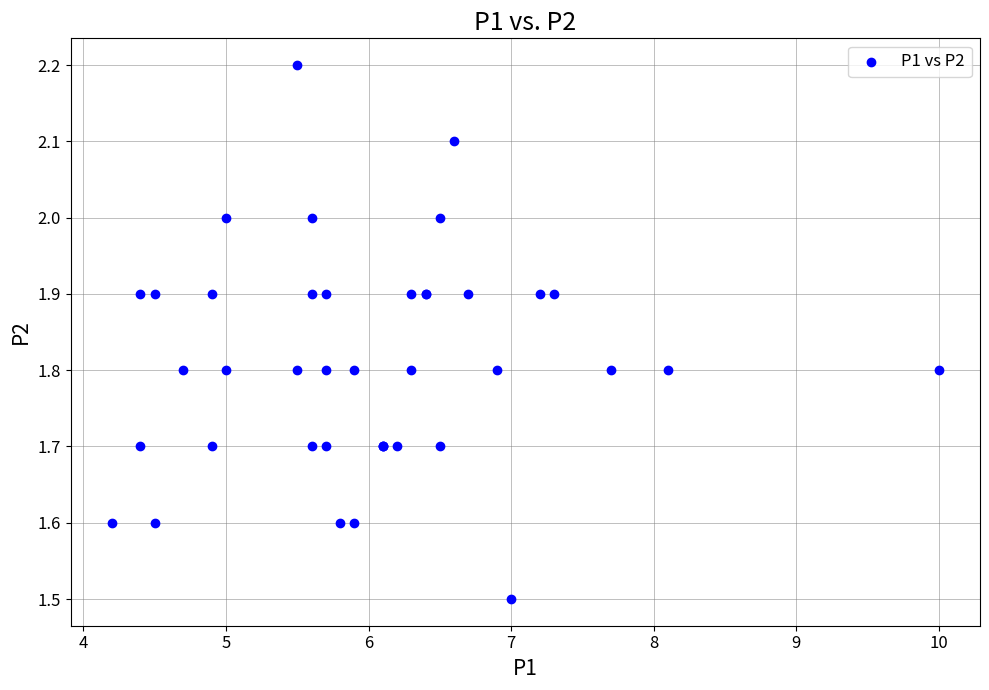

What Y value in the scatter plot is closest to 1?

1.5